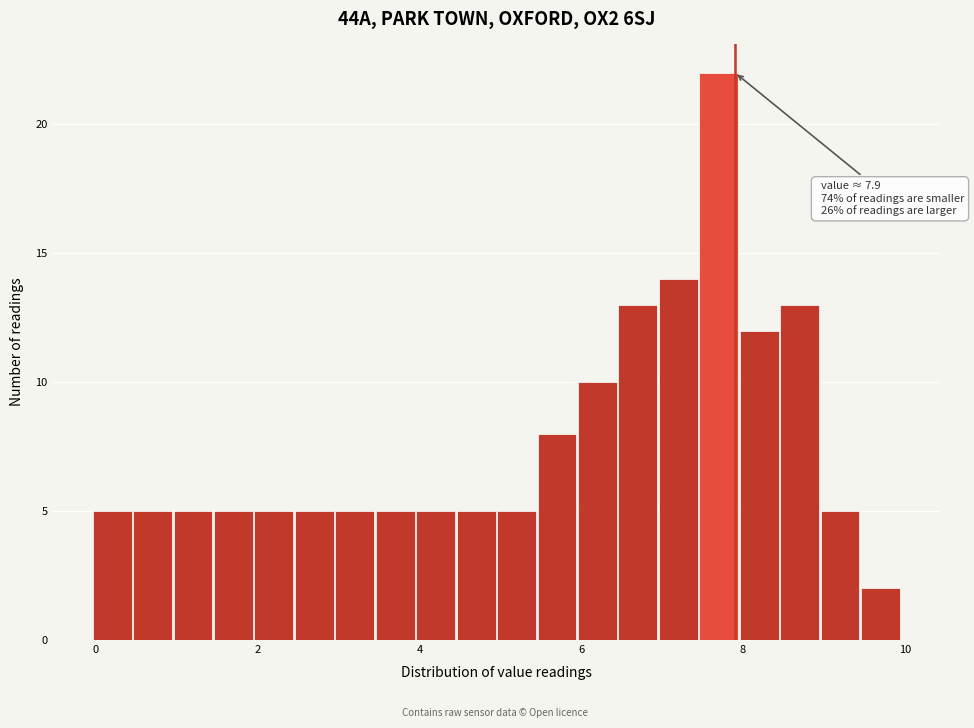

Around what value on the x-axis is the tallest bar? Give the approximate position of its centre, as read against the axis.

7.8